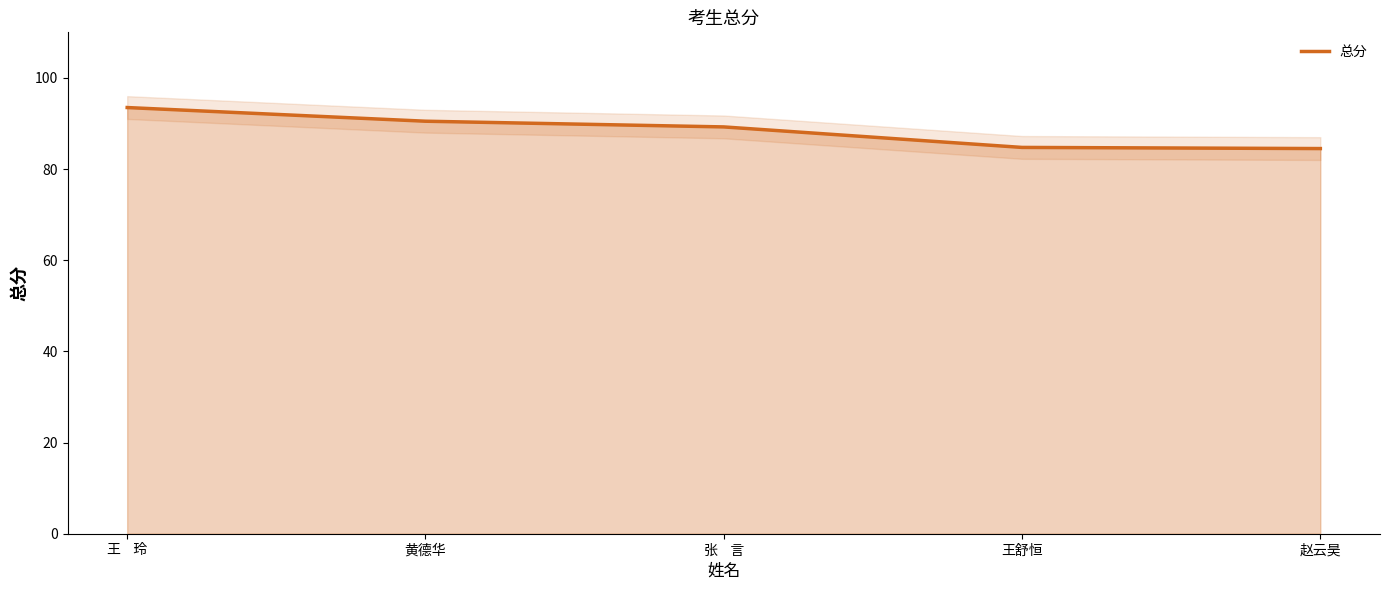

Rank the categories by value from lowest to highest.

赵云昊, 王舒恒, 张    言, 黄德华, 王    玲